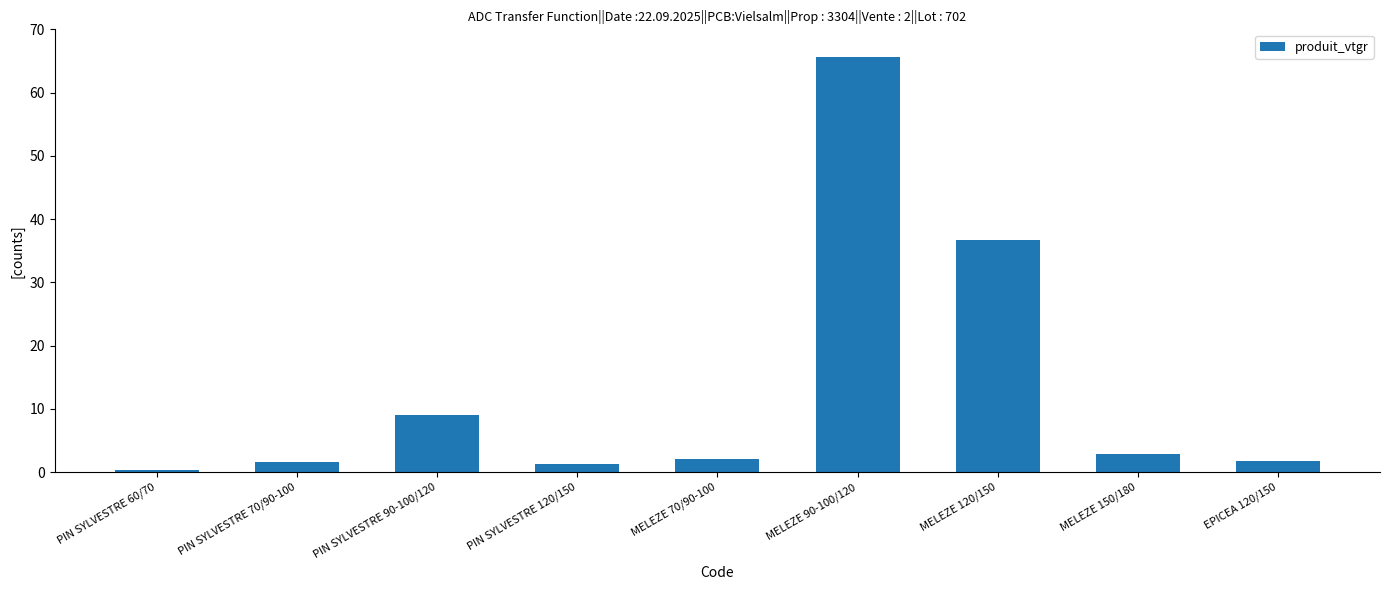

What is the sum of all values?

121.2